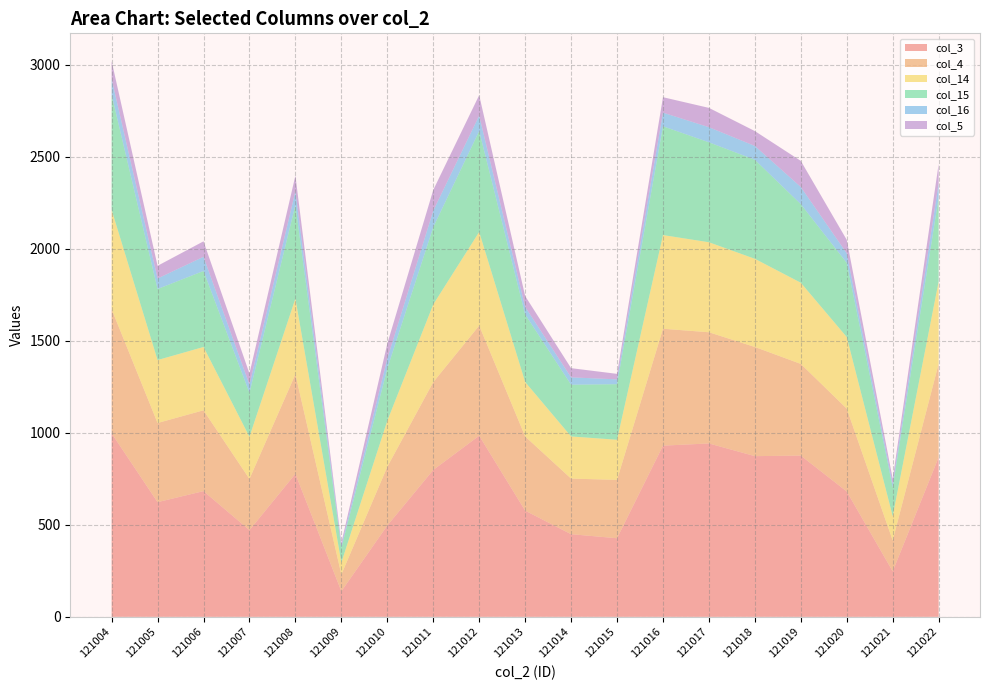

Reading left to right, list all the values displayed in this chart.

col_3: 997	623	683	471	777	139	496	798	984	577	449	427	930	942	873	876	681	247	867
col_4: 674	430	439	278	541	91	319	477	598	403	302	317	635	604	593	498	450	168	508
col_14: 540	342	344	229	411	65	250	422	509	296	229	218	509	489	479	441	389	132	447
col_15: 625	386	413	239	509	80	284	420	548	367	281	302	591	543	538	427	403	157	456
col_16: 86	57	77	44	74	12	54	89	84	41	40	26	74	82	75	93	52	19	77
col_5: 97	69	84	61	85	16	81	113	111	59	50	30	84	105	81	142	73	27	105